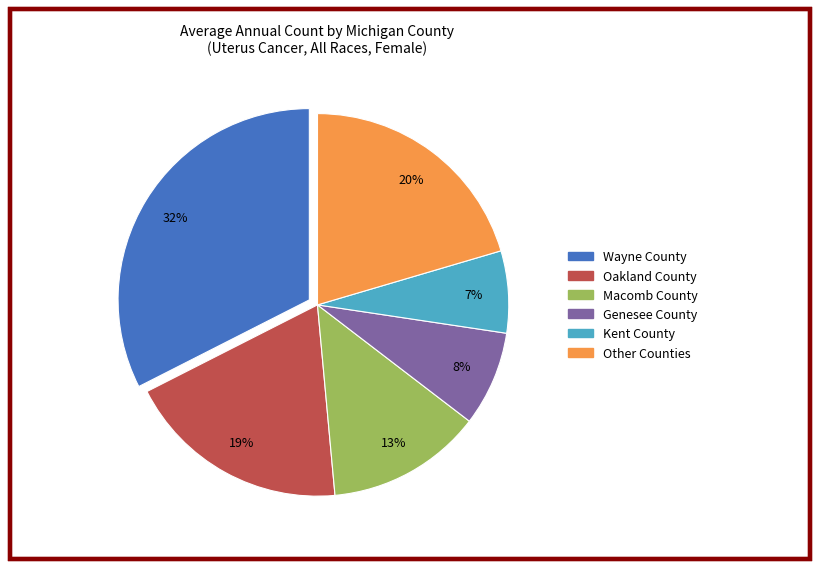

Is there a majority slice in this chart?

No